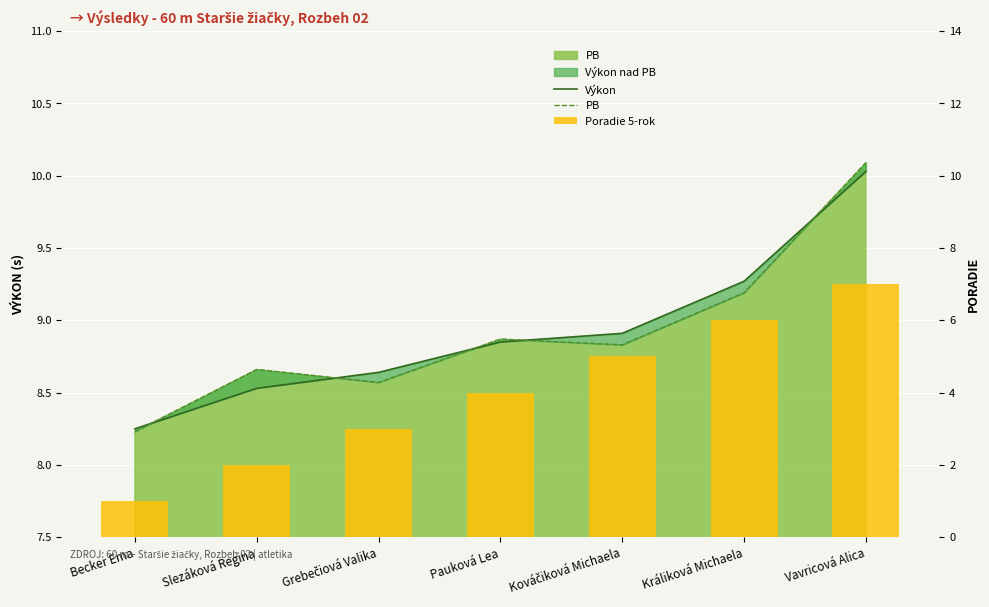

Reading left to right, list all the values displayed in this chart.

Výkon: 8.2	8.5	8.6	8.8	8.9	9.3	10.0
PB: 8.2	8.7	8.6	8.9	8.8	9.2	10.1
Poradie 5-rok: 1.0	2.0	3.0	4.0	5.0	6.0	7.0